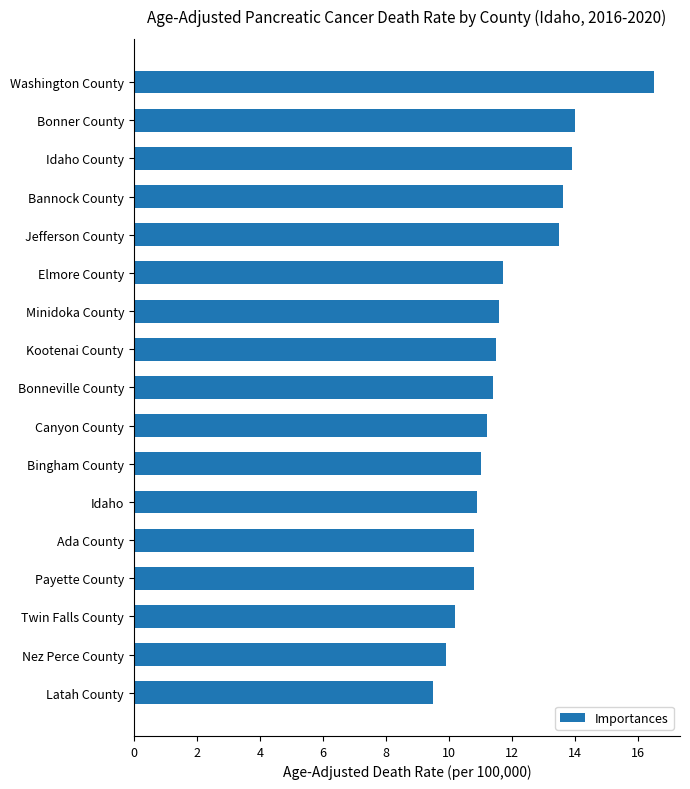

Between Minidoka County and Idaho County, which is larger?

Idaho County